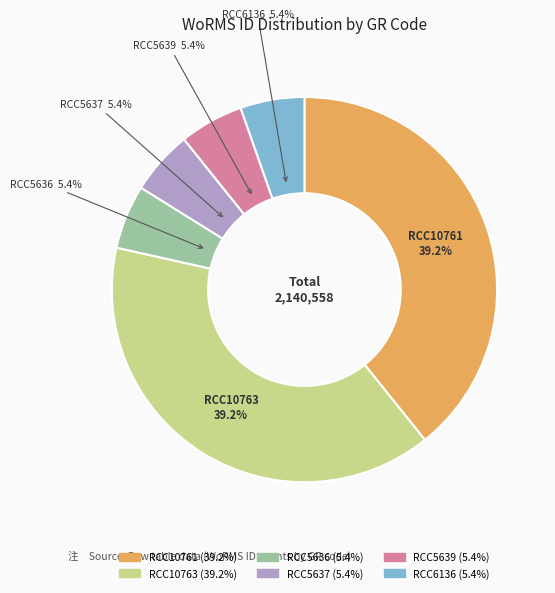

What portion of the pie excludes RCC5636?

94.6%